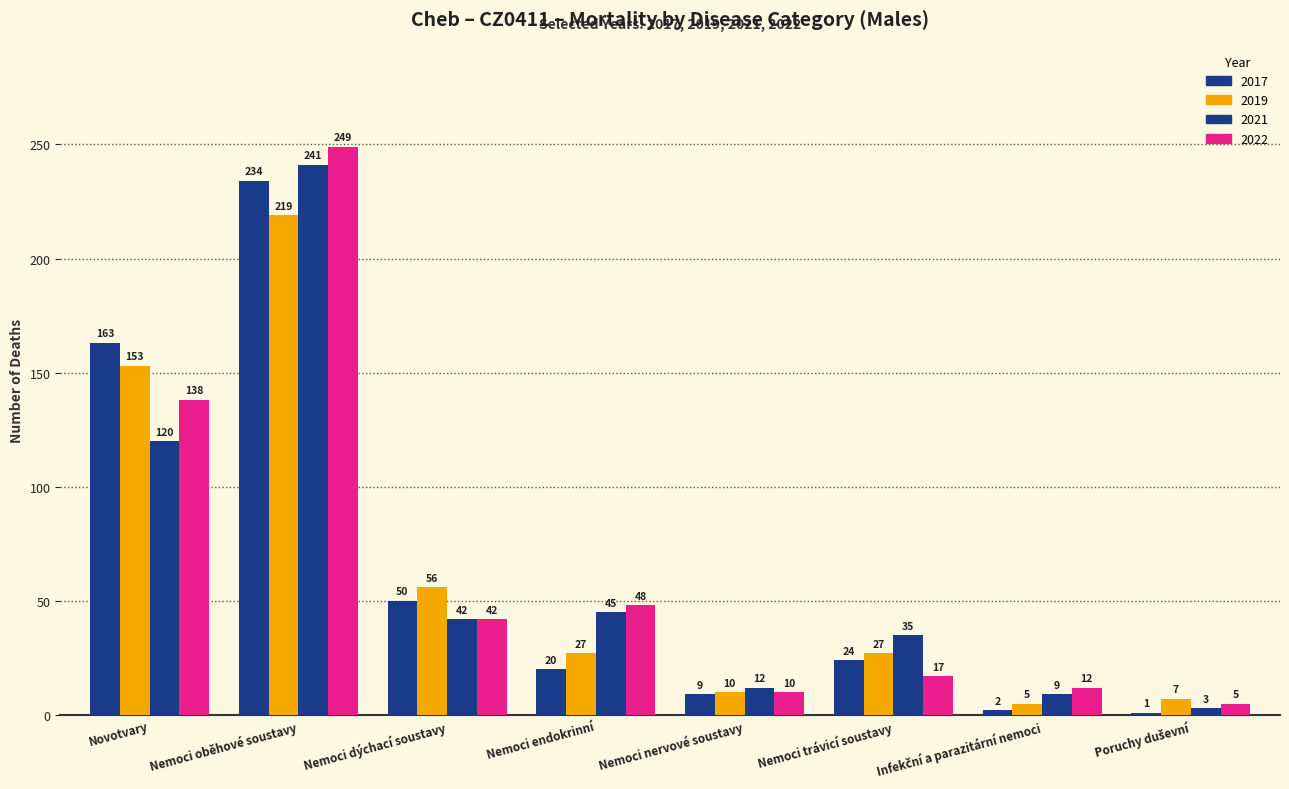

Reading left to right, transcribe all the data shown in this chart.

2017: 163	234	50	20	9	24	2	1
2019: 153	219	56	27	10	27	5	7
2021: 120	241	42	45	12	35	9	3
2022: 138	249	42	48	10	17	12	5